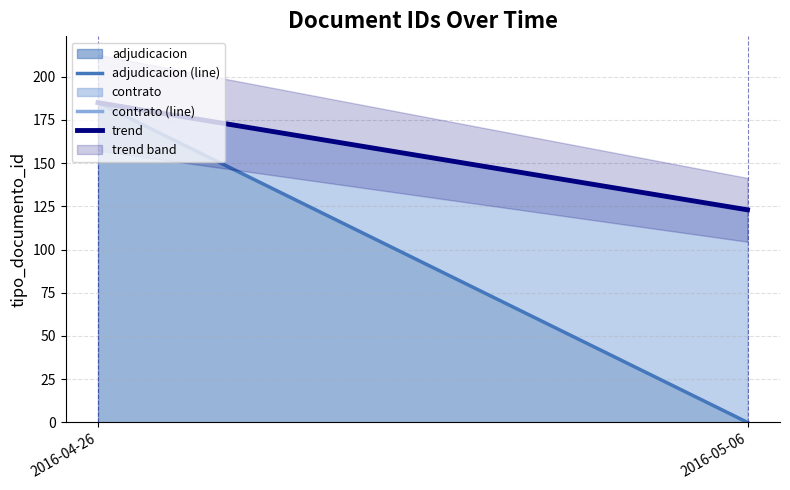

At which category does the chart reach its peak across all series?

2016-04-26